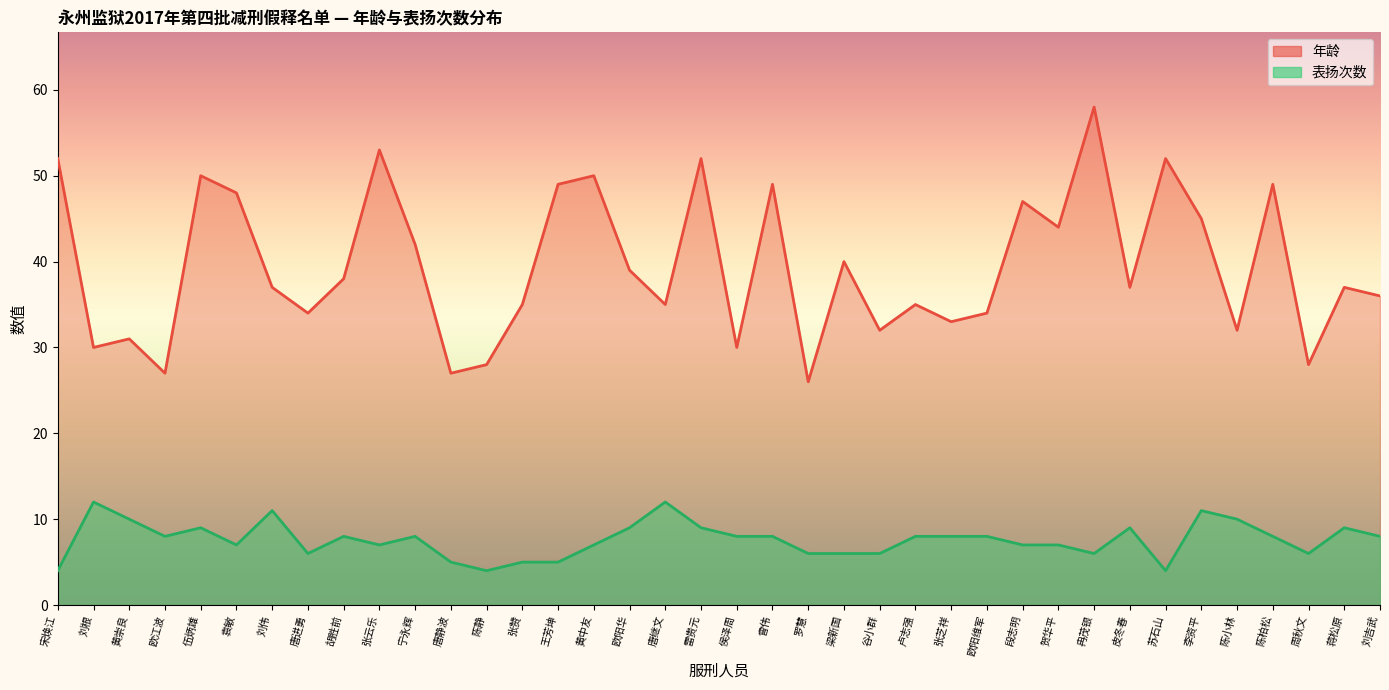

What are all the series names shown in the legend?

表扬次数, 年龄